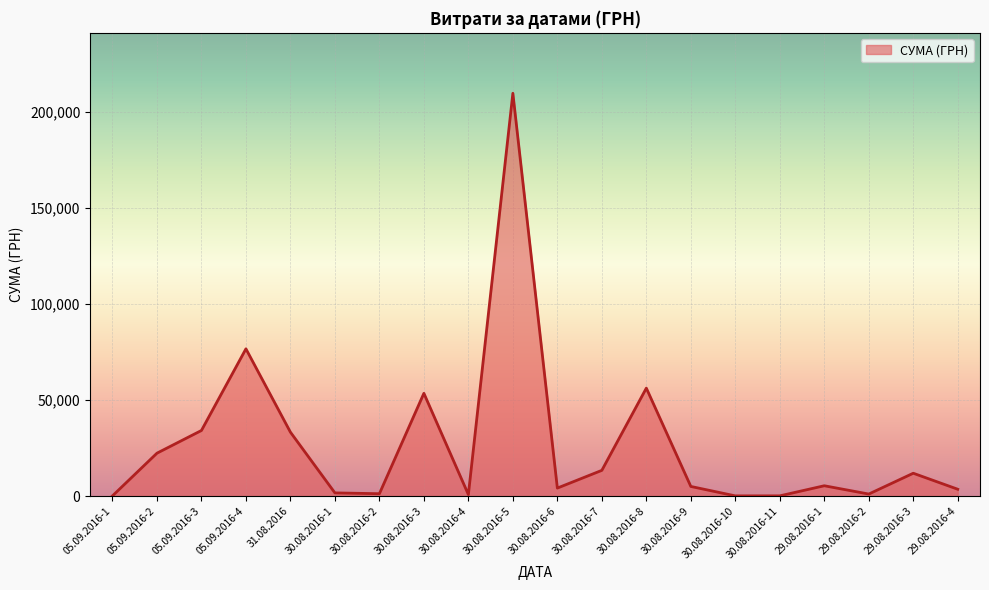

What is the difference between the second highest and second lowest values?

76487.6